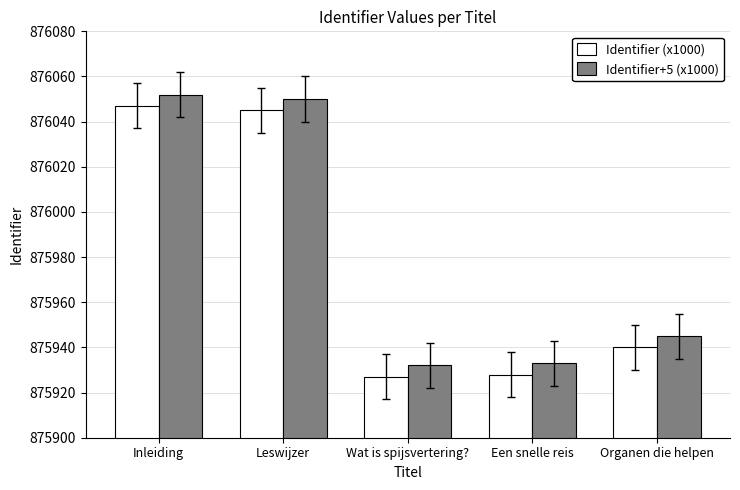

What is the sum of all Identifier+5 (x1000) values?

4379912